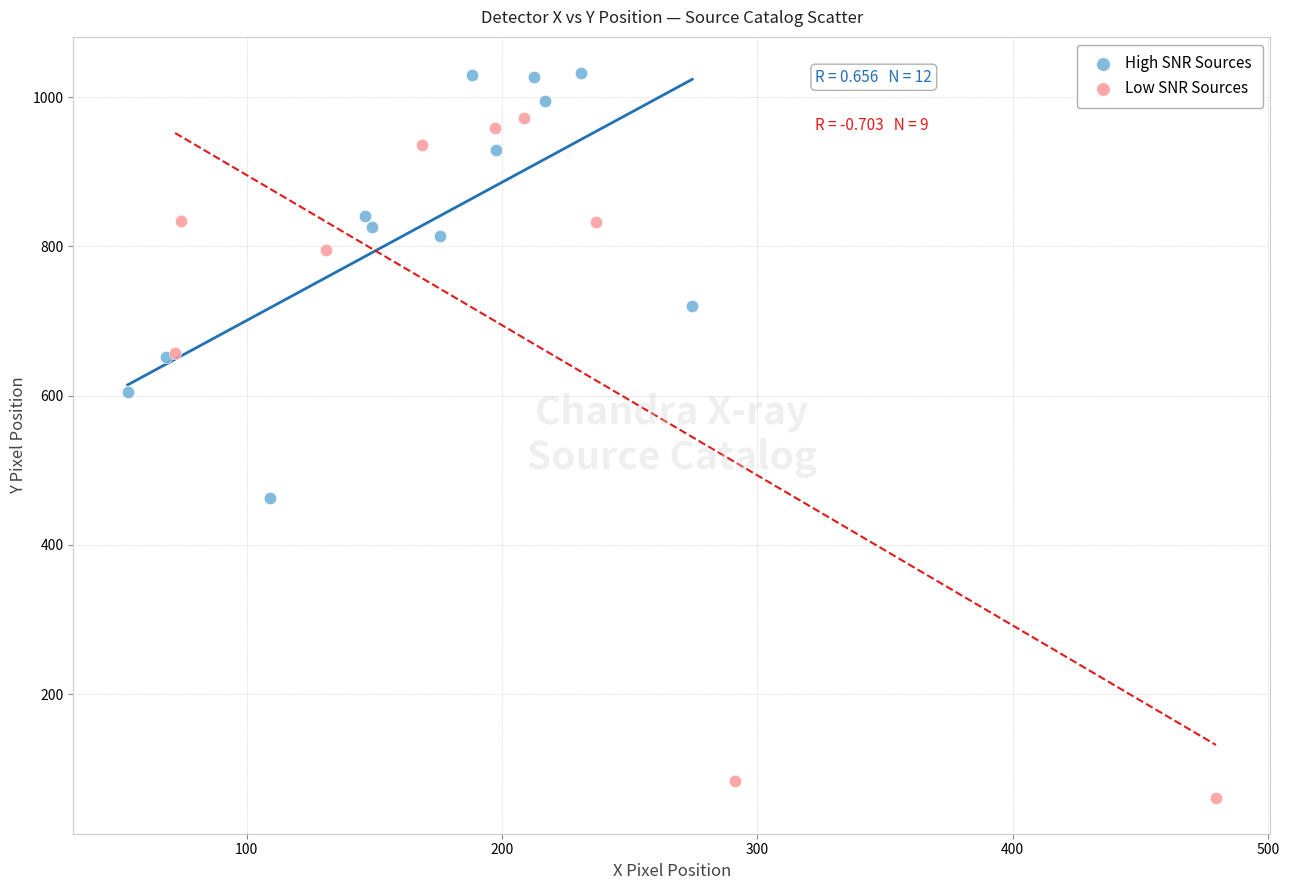

Which series has the widest spread of Y values?

Low SNR Sources